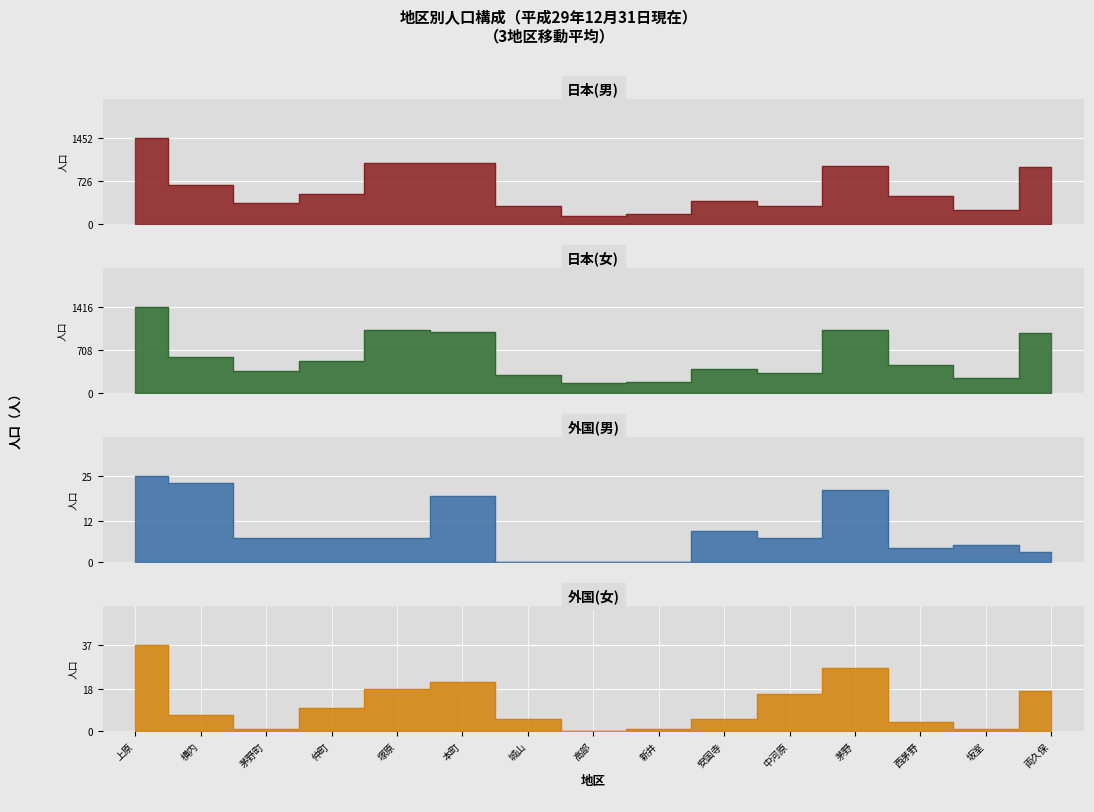

Where do 外国(男) and 外国(女) first cross each other?

上原 and 横内